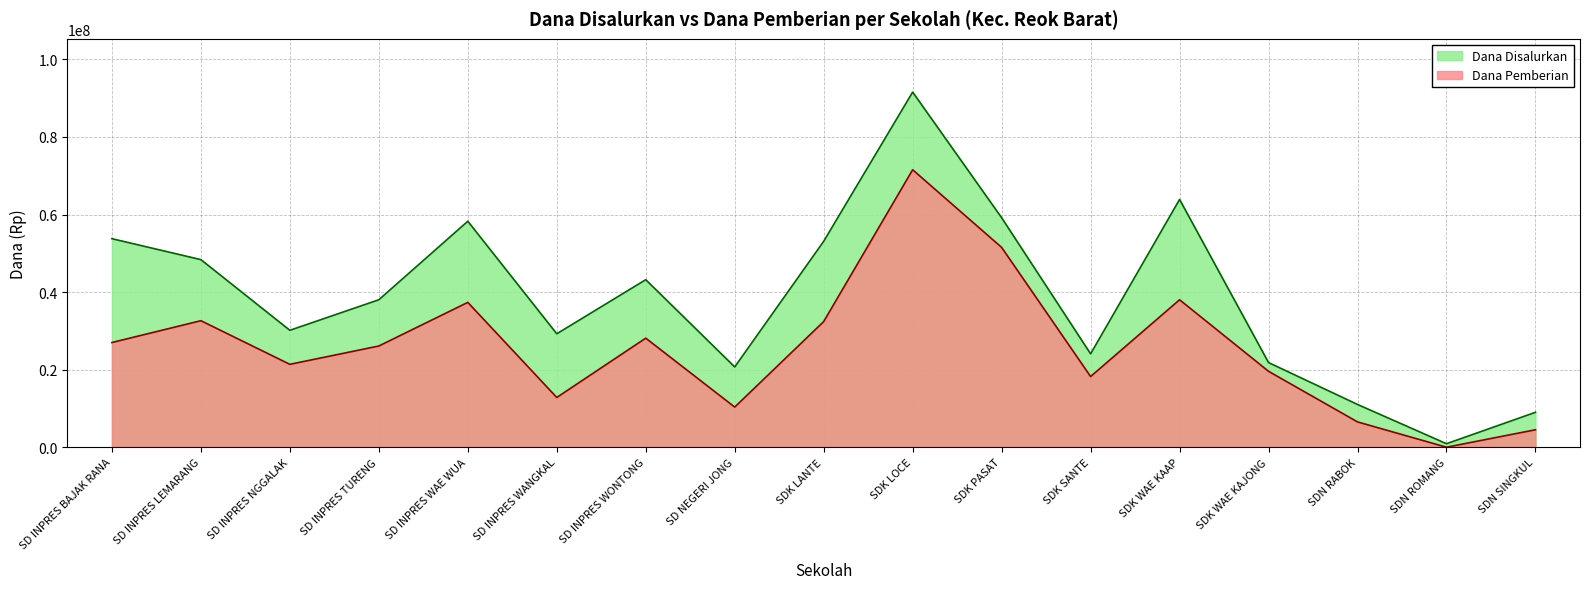

Rank the series at SDK WAE KAJONG from highest to lowest value.

Dana Disalurkan, Dana Pemberian